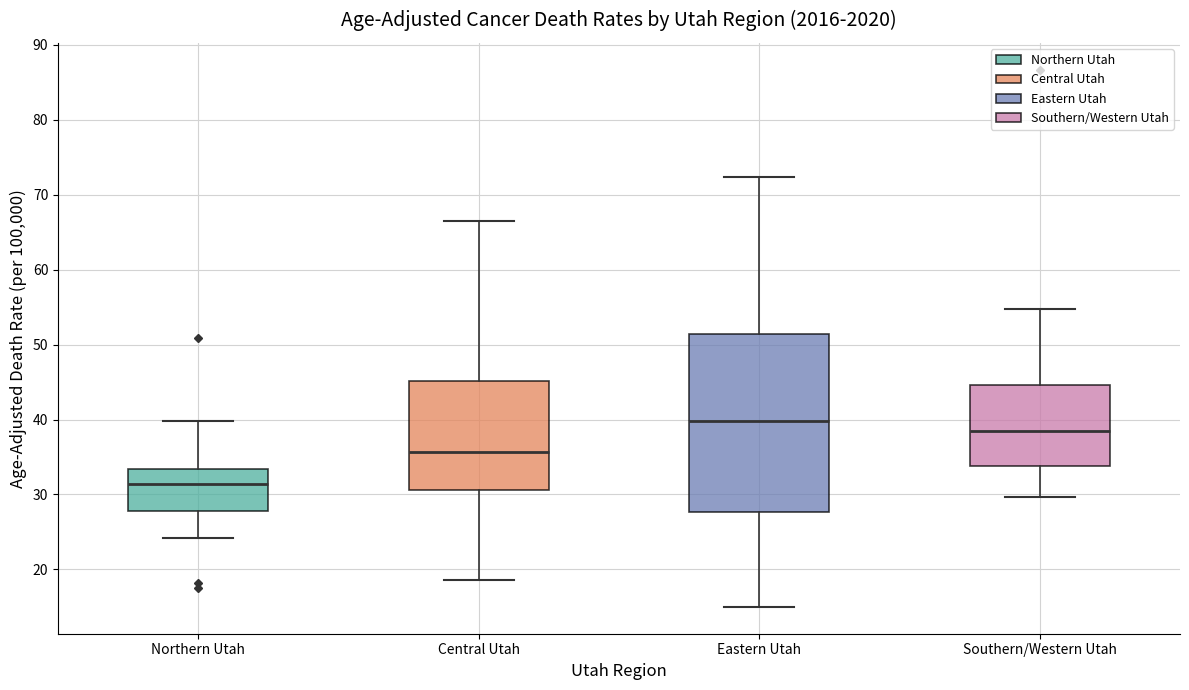

Which box is the tallest, from its lower edge to its upper edge?

Eastern Utah